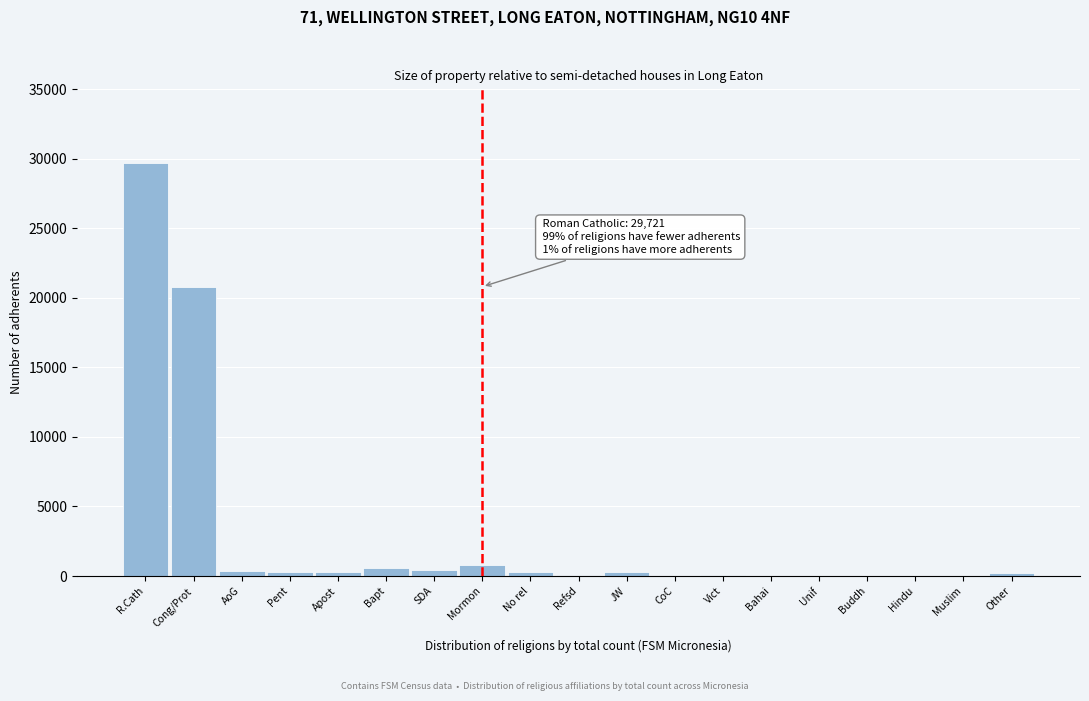

Where is the data nearest to the value 14861?

Cong/Prot